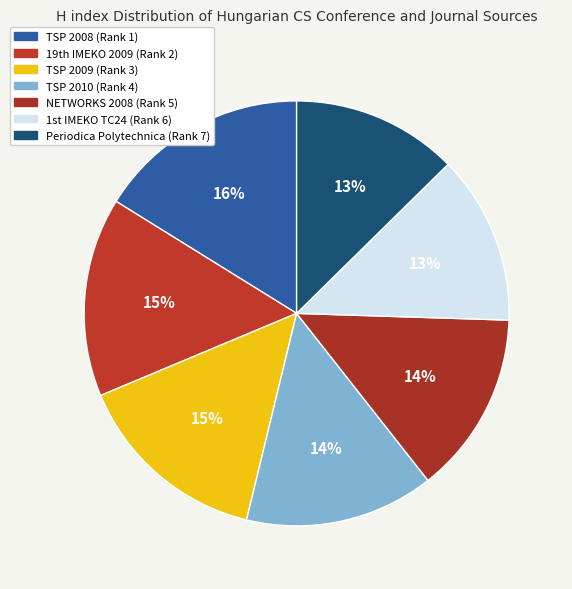

How many segments does this pie chart have?

7